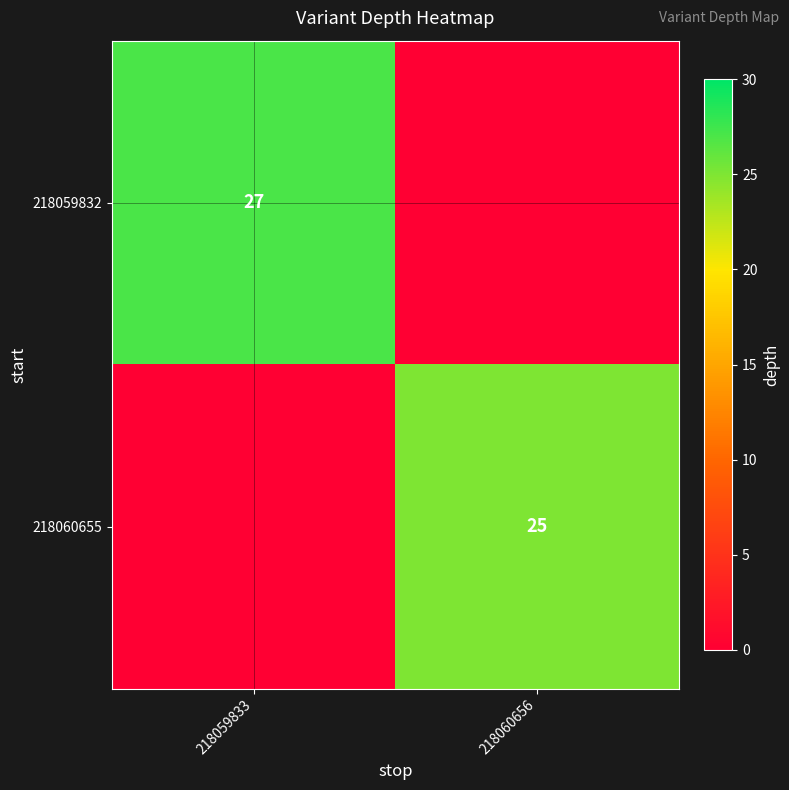

The 218059832 series shows 14 at 218059833. True or false?

False